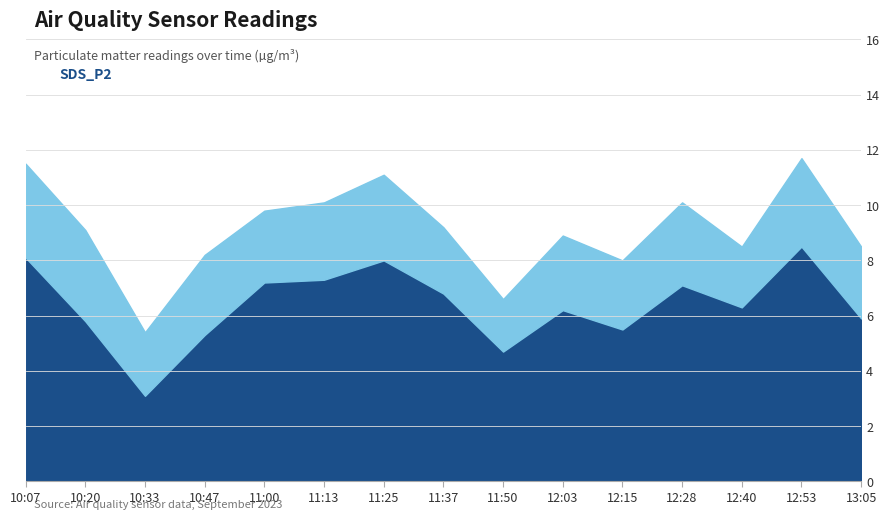

How many interior local peaks does the SDS_P1 series have?

4